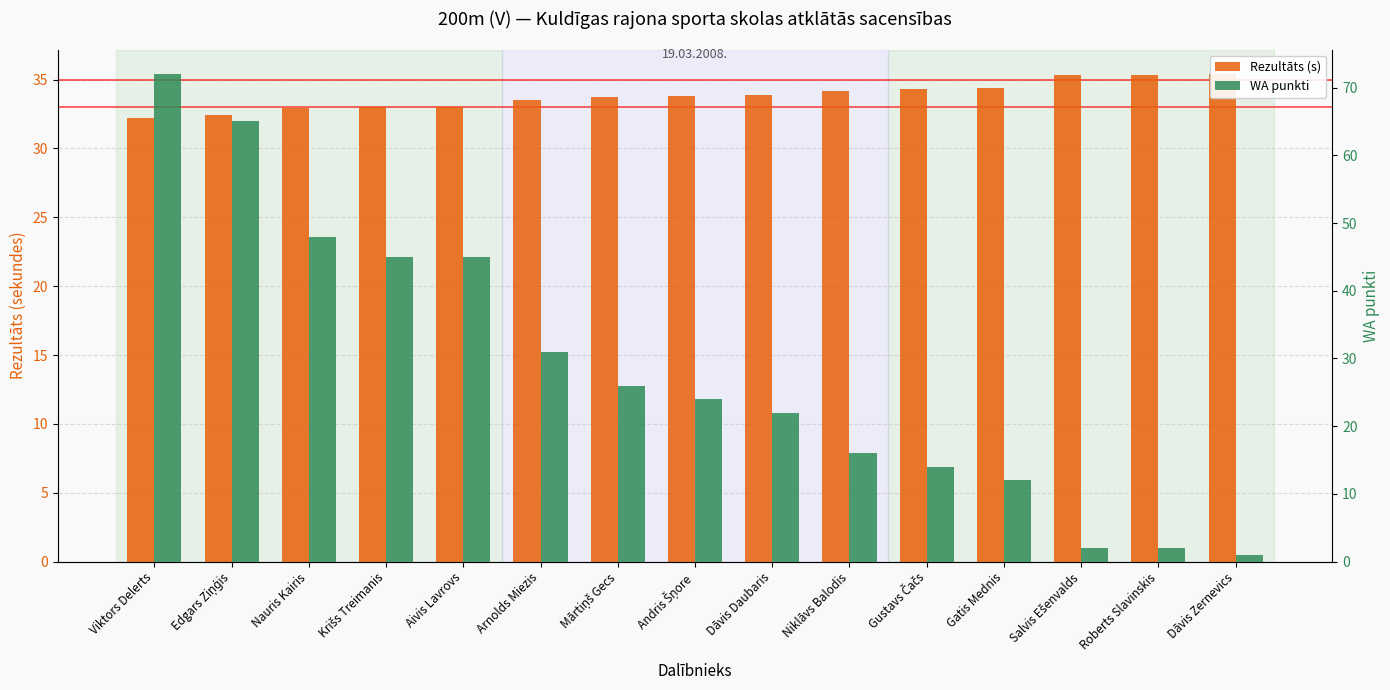

Which series has the largest total across all categories?

Rezultāts (s)